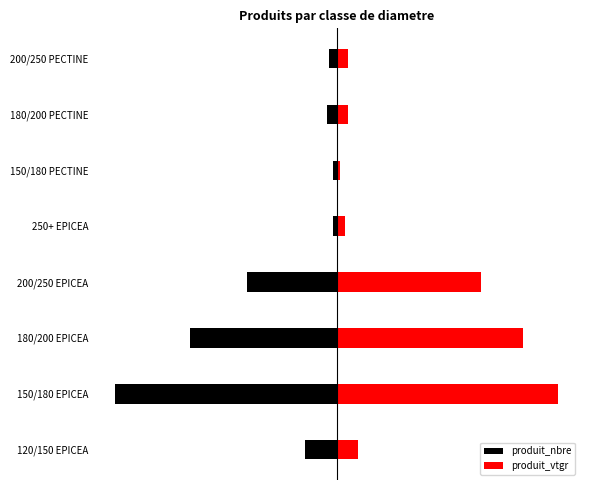

What is the difference between the highest and lowest values at 120/150 EPICEA?

0.2